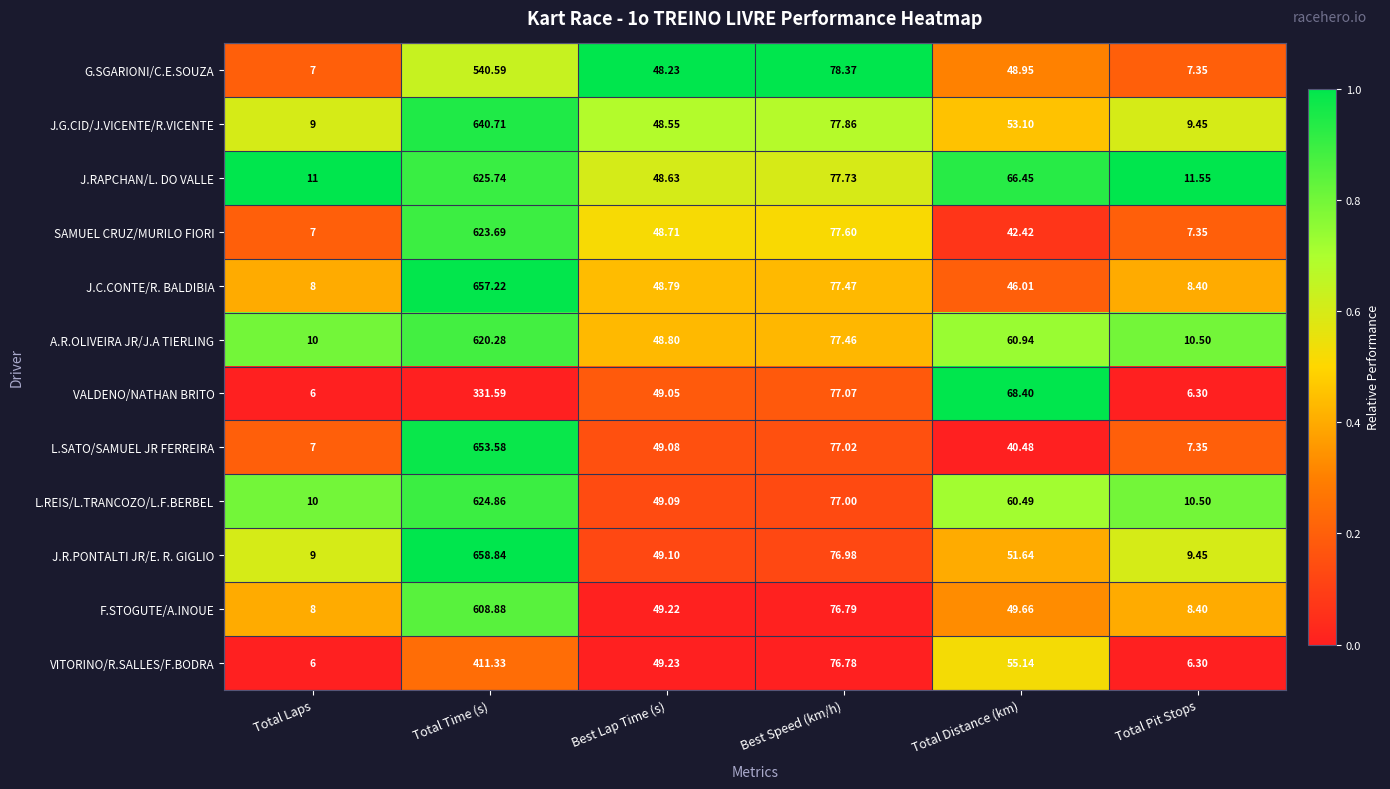

Which category has the lowest value in the VALDENO/NATHAN BRITO series?

Total Laps